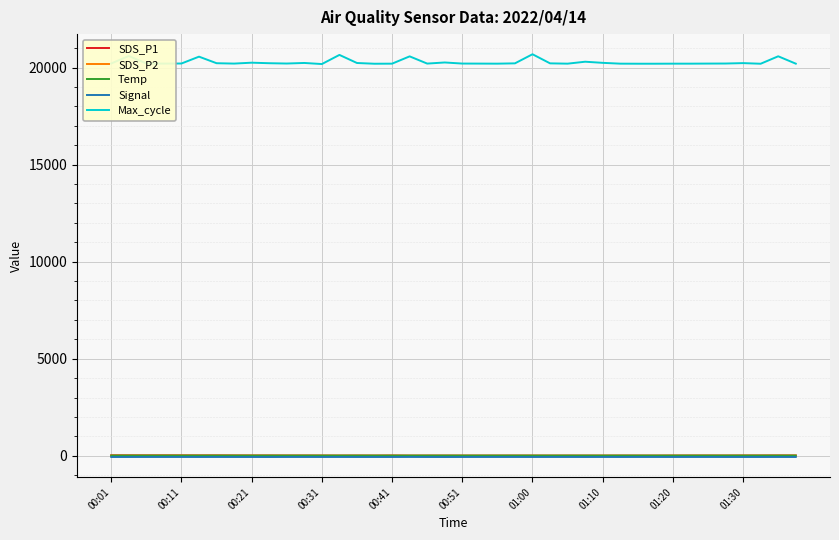

How many Signal values are between -66 and -65?

37